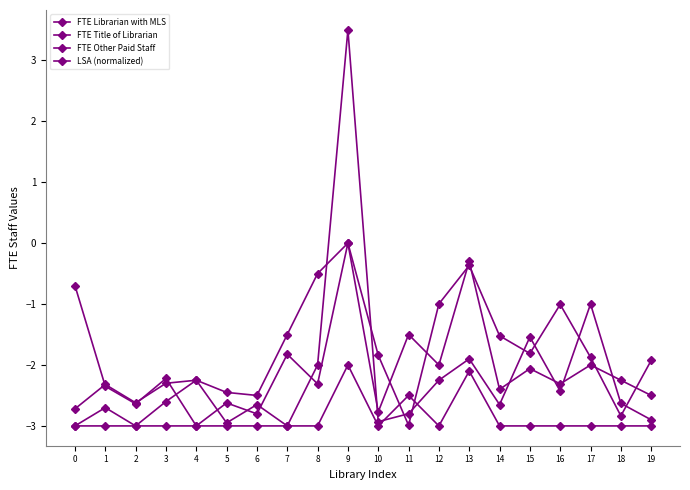

How many FTE Librarian with MLS values are between -3 and -2?

20